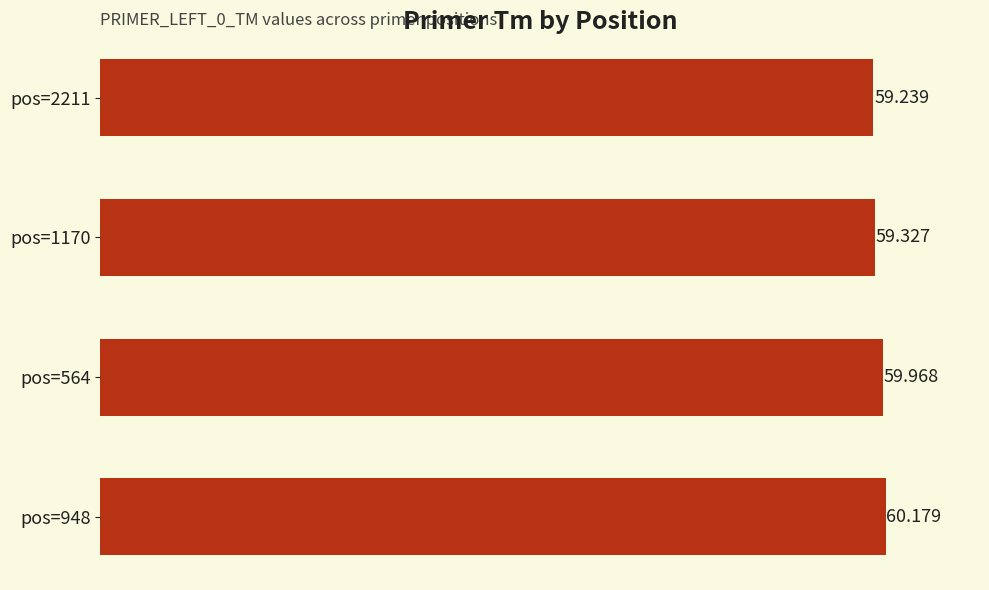

List the labels in order of value, largest first.

pos=948, pos=564, pos=1170, pos=2211